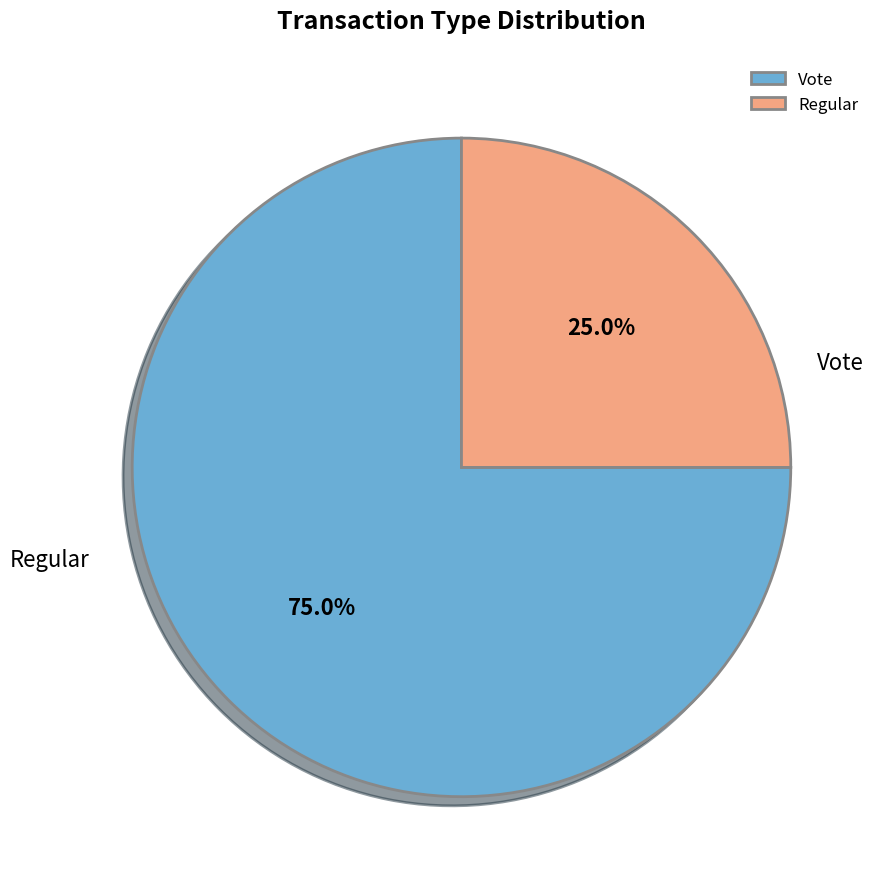

To the nearest percent, what is the combined percentage of Vote and Regular?

100%